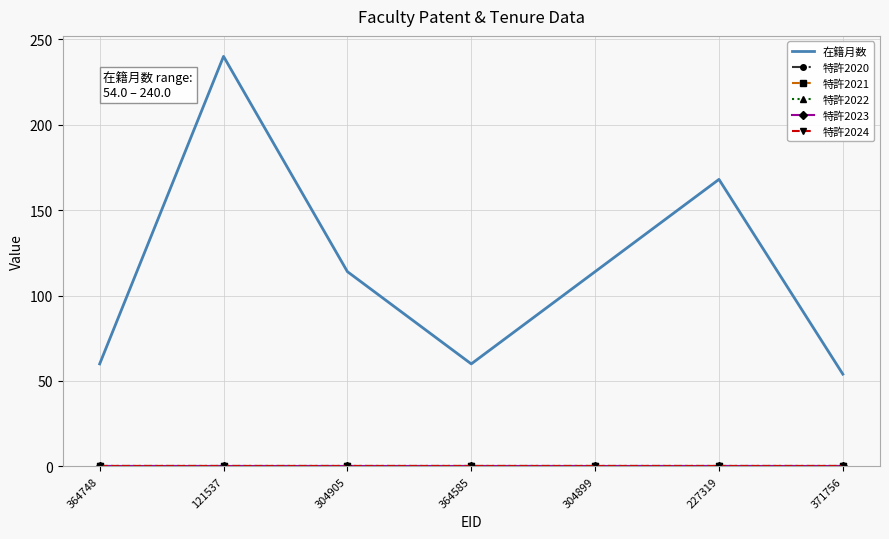

Does the chart have visible grid lines?

Yes